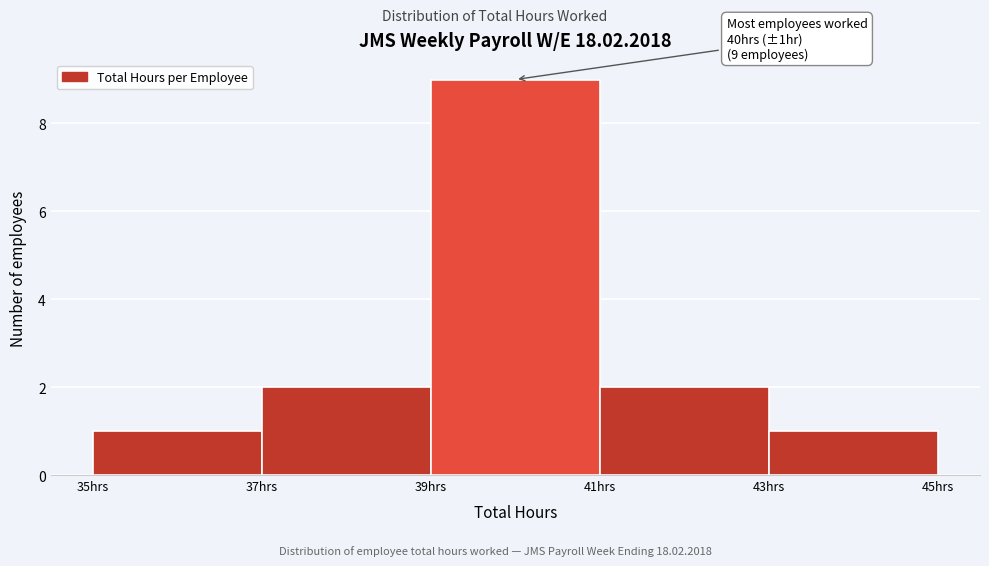

Which range on the x-axis has the tallest bar?

39 to 41